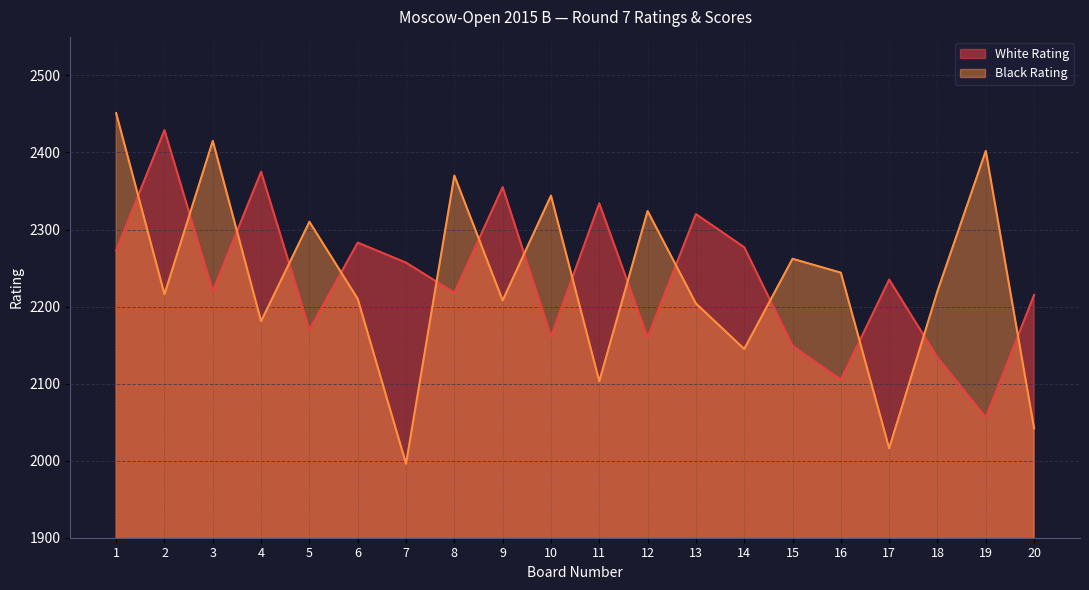

The value of Black Rating at 15 is 697. True or false?

False